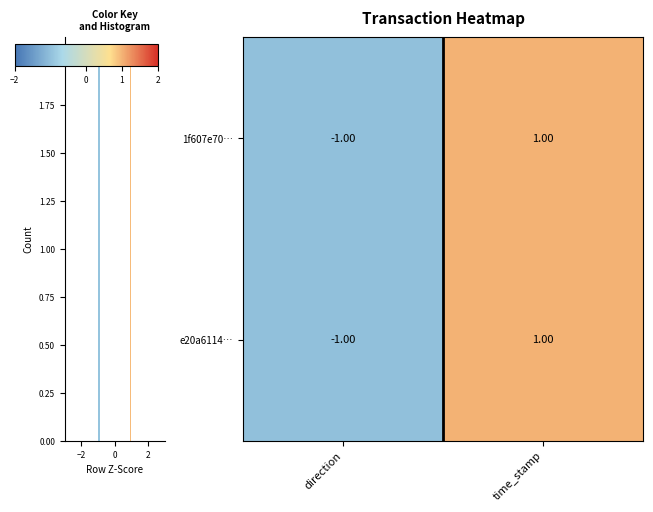

What is the difference between the maximum and minimum values in the 1f607e70… series?

2